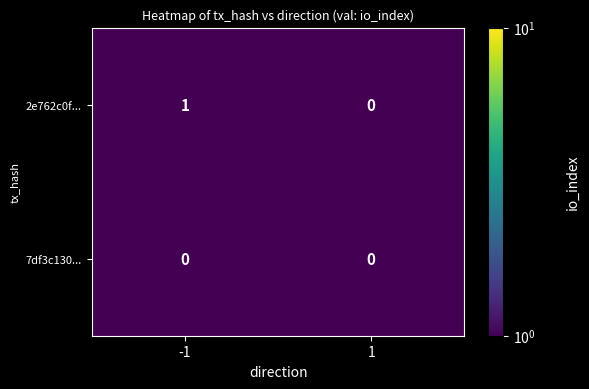

Is it true that 2e762c0f... equals 1 at -1?

True